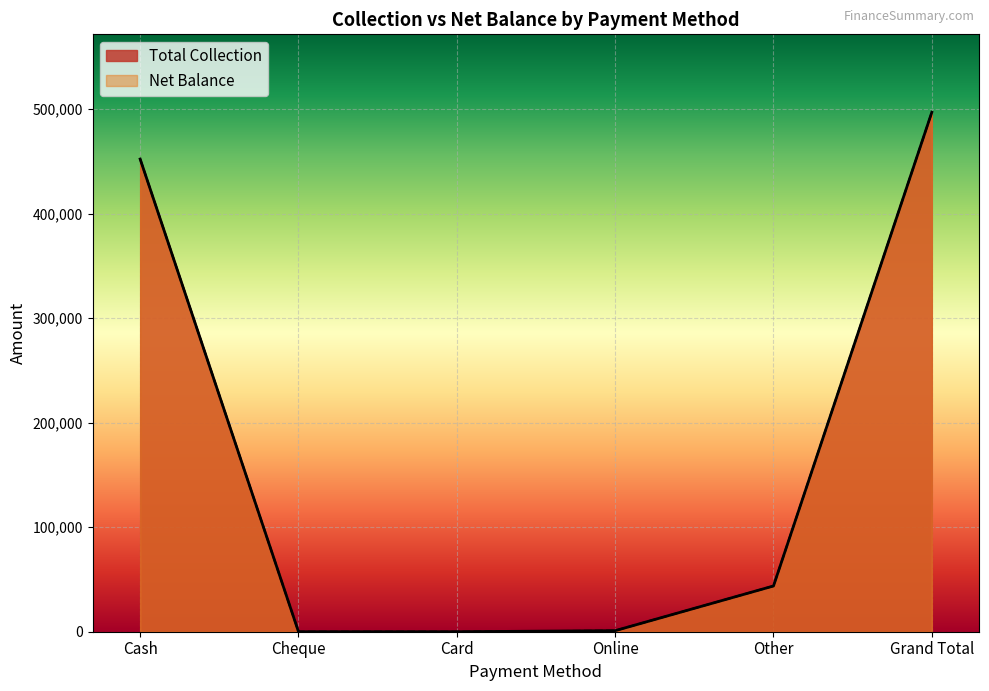

The Total Collection series shows 43760.0 at Other. True or false?

True